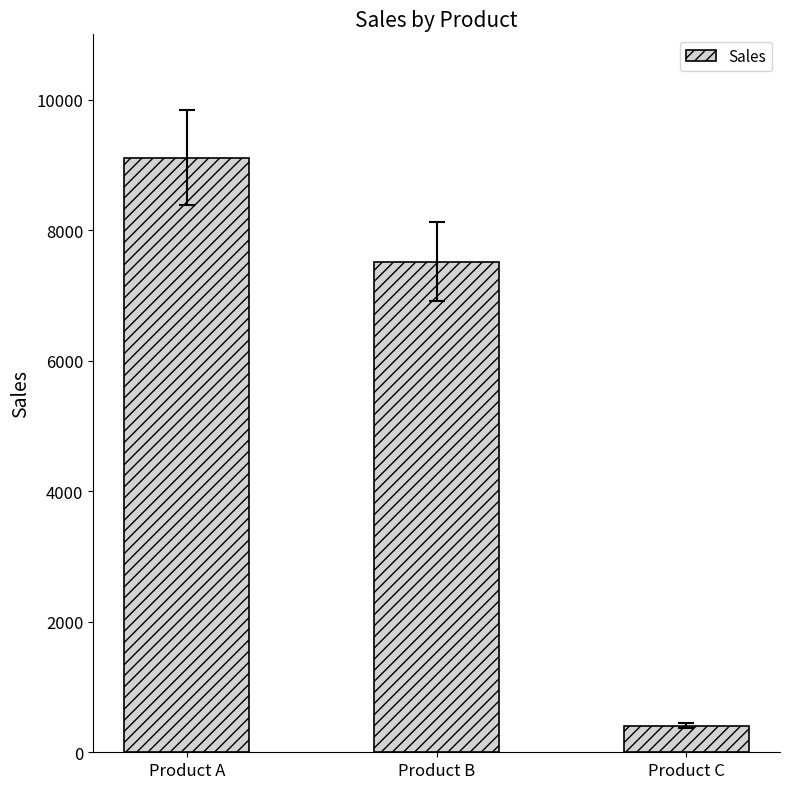

What is the value of the 1st bar from the left?

9106.5